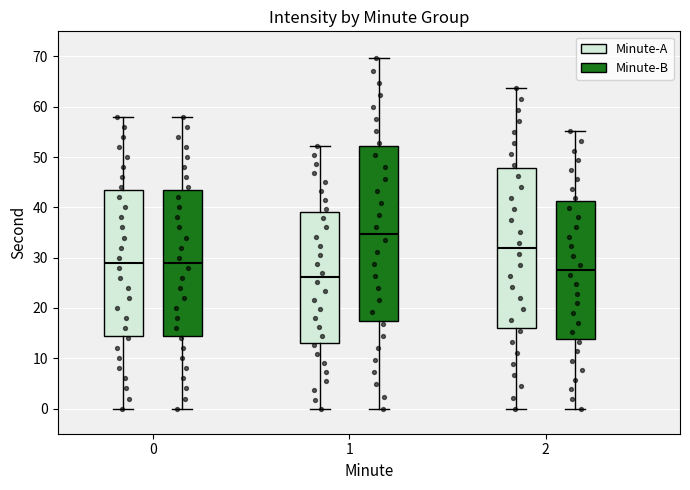

Reading left to right, read every box against the y-axis: the position of its median line, the range the box covers, and the ends of its whiskers. The values are not printed on the chart, so give them approximately, as read against the axis.

0 (Minute-A): median 29, box 15 to 44, whiskers 0 to 58
0 (Minute-B): median 29, box 15 to 44, whiskers 0 to 58
1 (Minute-A): median 26, box 13 to 39, whiskers 0 to 52
1 (Minute-B): median 35, box 17 to 52, whiskers 0 to 70
2 (Minute-A): median 32, box 16 to 48, whiskers 0 to 64
2 (Minute-B): median 28, box 14 to 41, whiskers 0 to 55